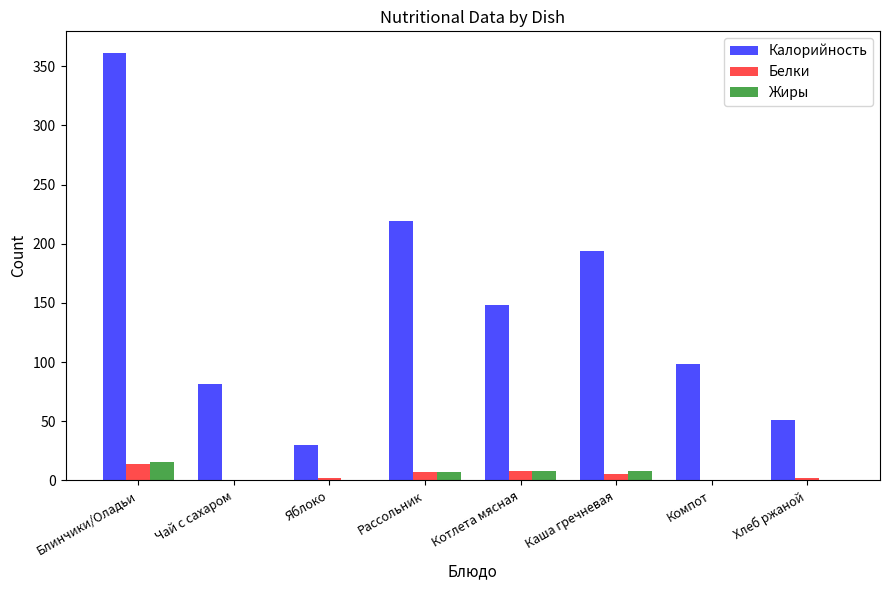

What is the sum of all Белки values?

39.1